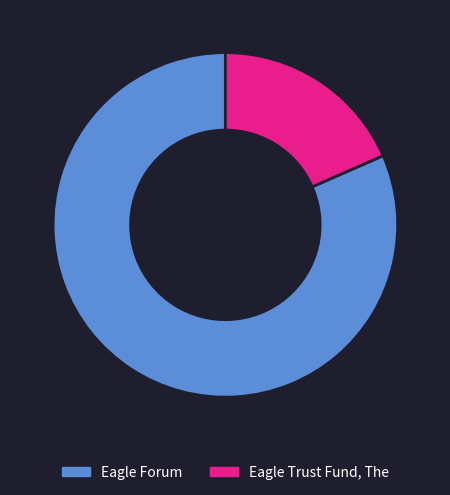

The Eagle Forum slice represents 91% of the pie. True or false?

False